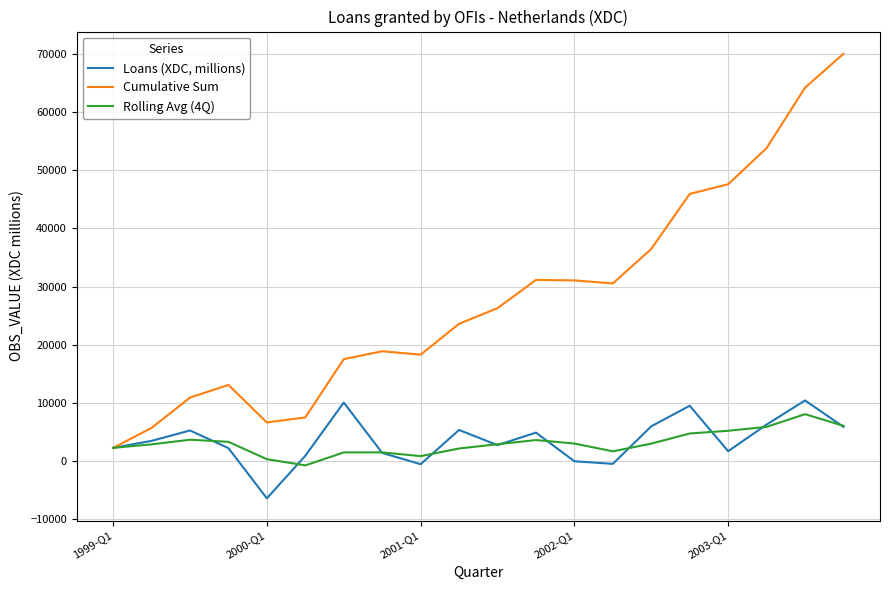

Which series has the largest total across all categories?

Cumulative Sum